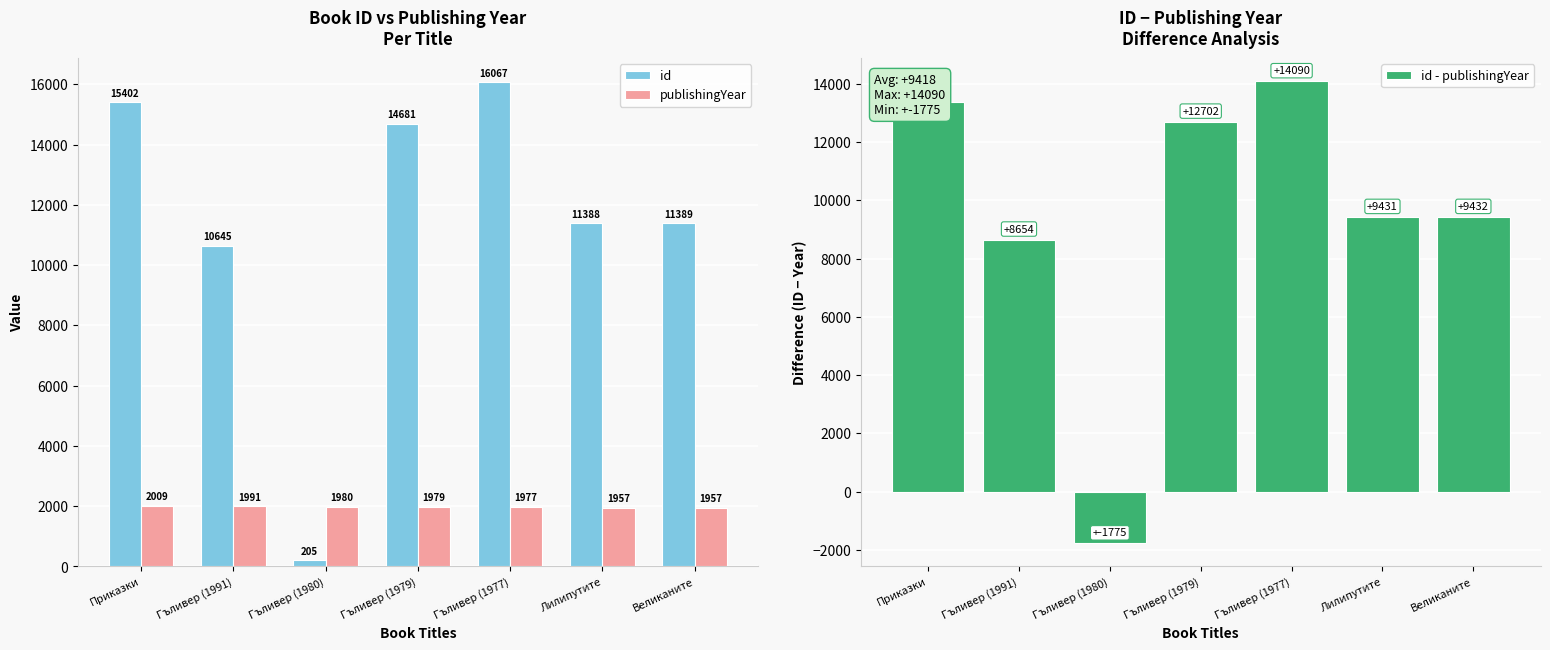

What is the sum of the id values at Гъливер (1979) and Лилипутите?

26069